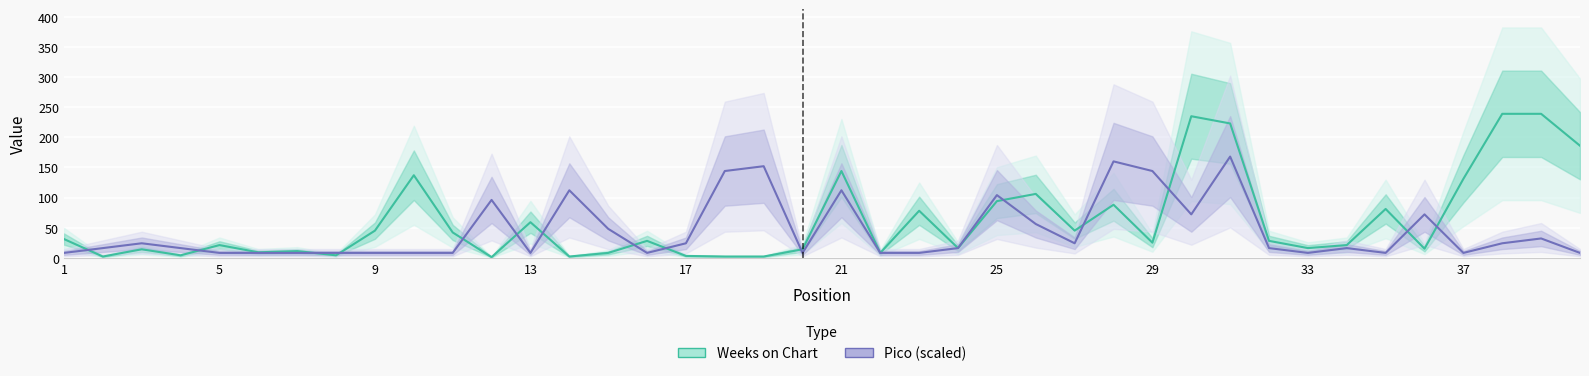

The Weeks on Chart series shows 137 at 37. True or false?

True